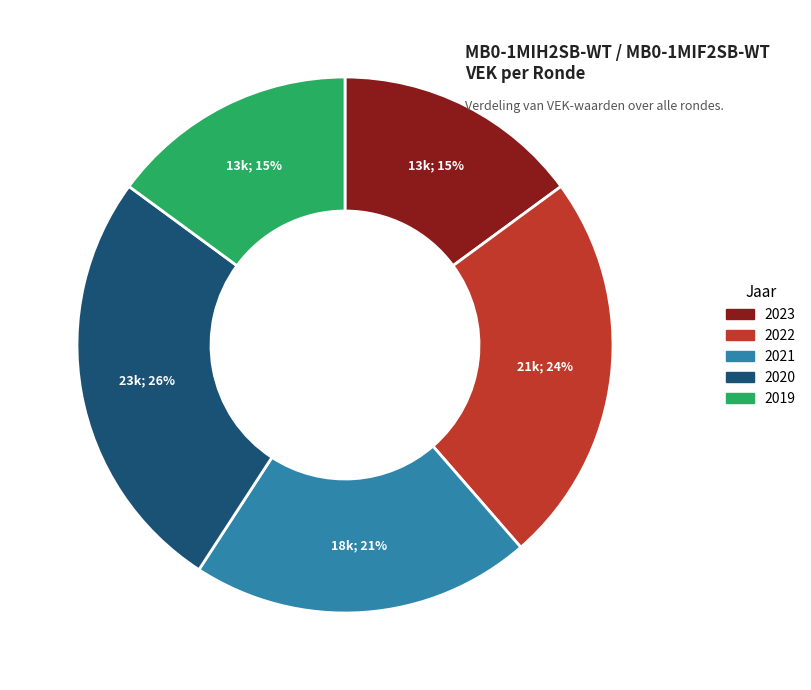

Is there a majority slice in this chart?

No